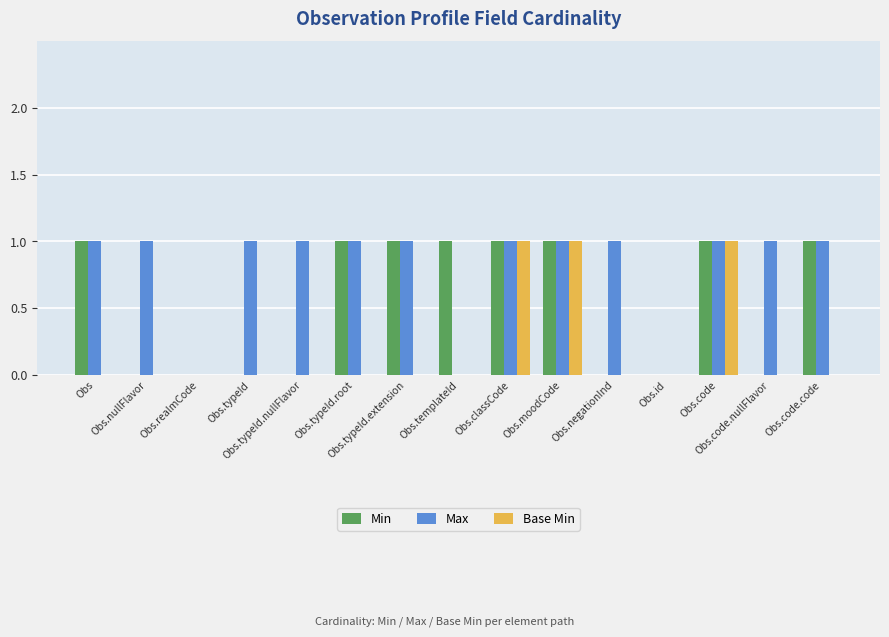

Which series has the largest total across all categories?

Max